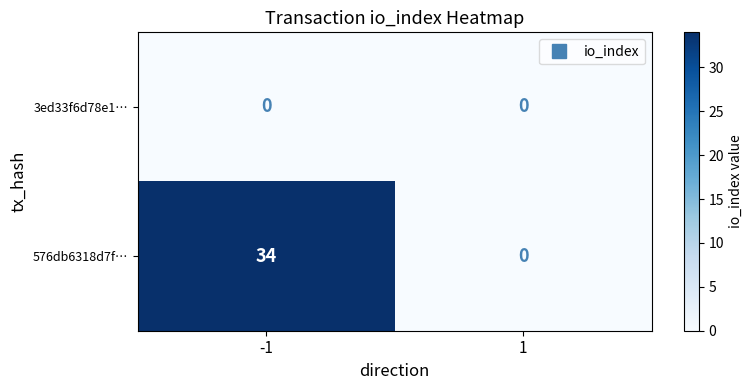

Rank the series at -1 from highest to lowest value.

576db6318d7f…, 3ed33f6d78e1…